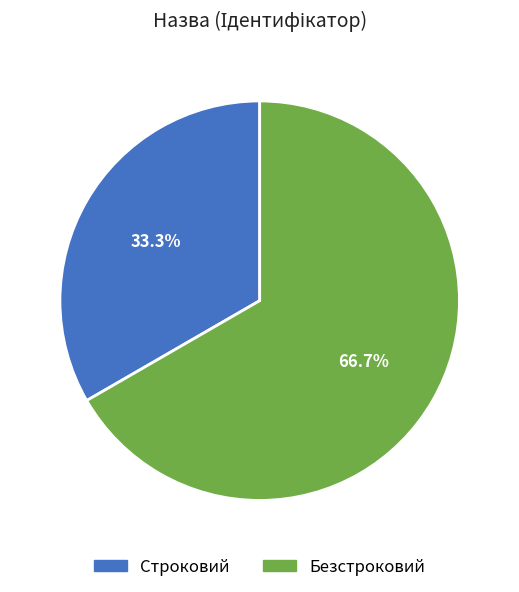

Approximately how many times larger is the value at Строковий compared to Безстроковий?

0.5